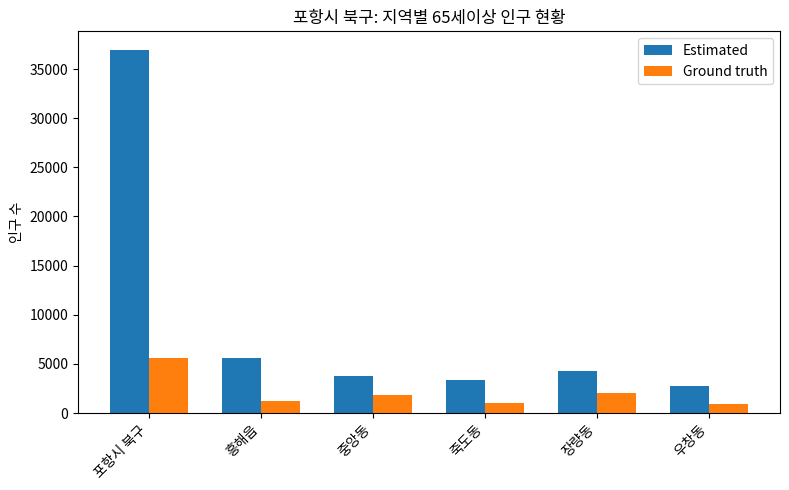

What are all the series names shown in the legend?

Estimated, Ground truth